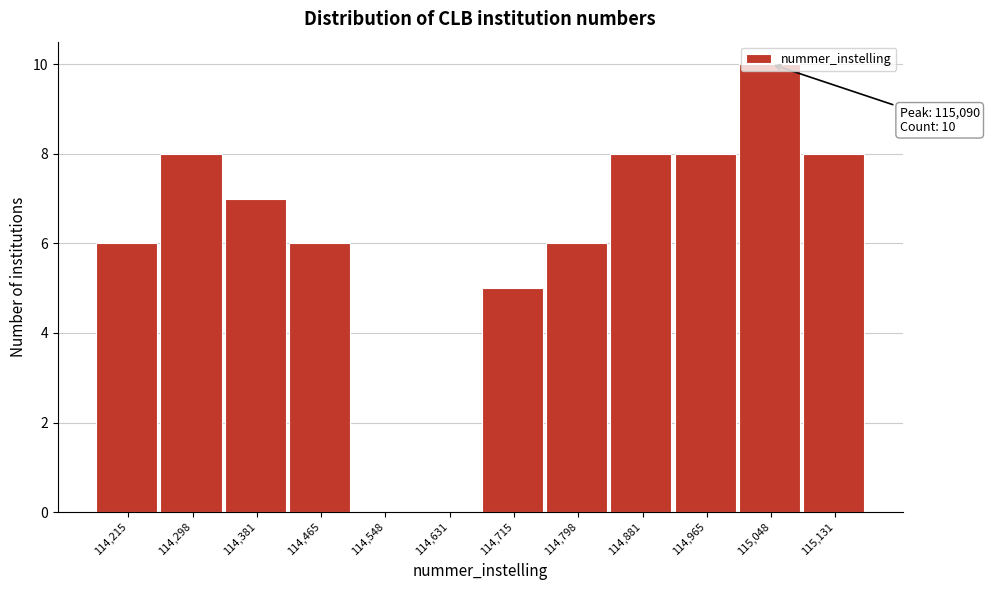

The value at 114,548 is -3. True or false?

False